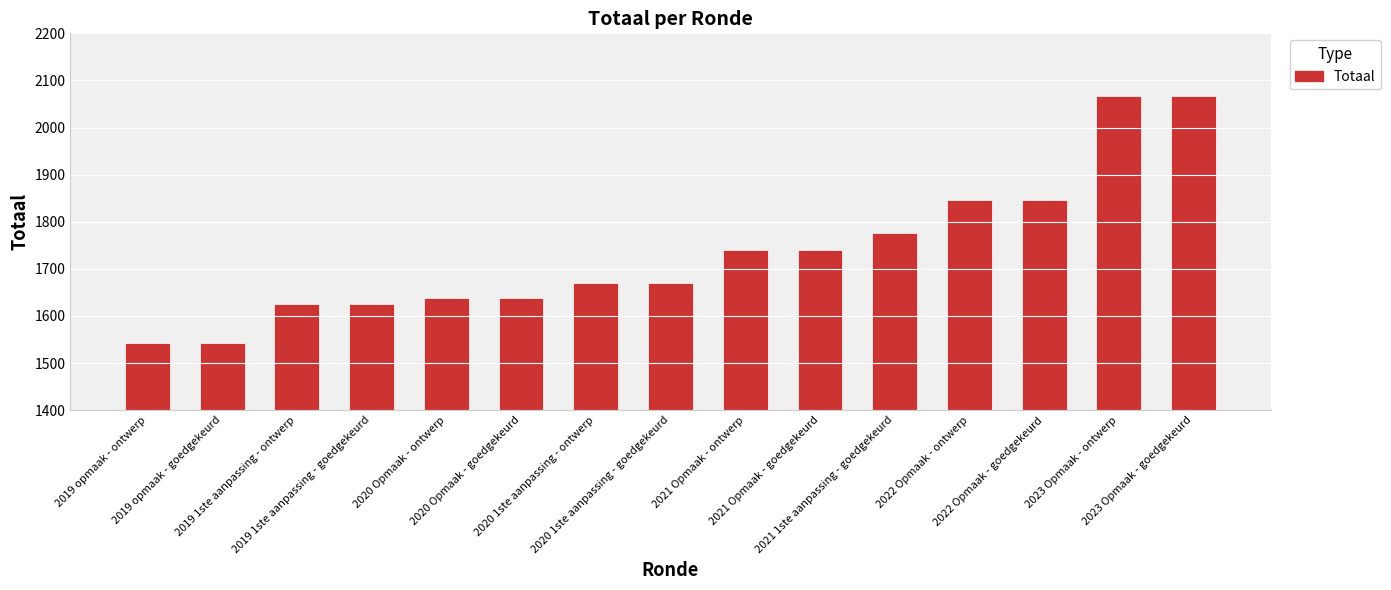

What is the minimum value shown in the chart?

1542